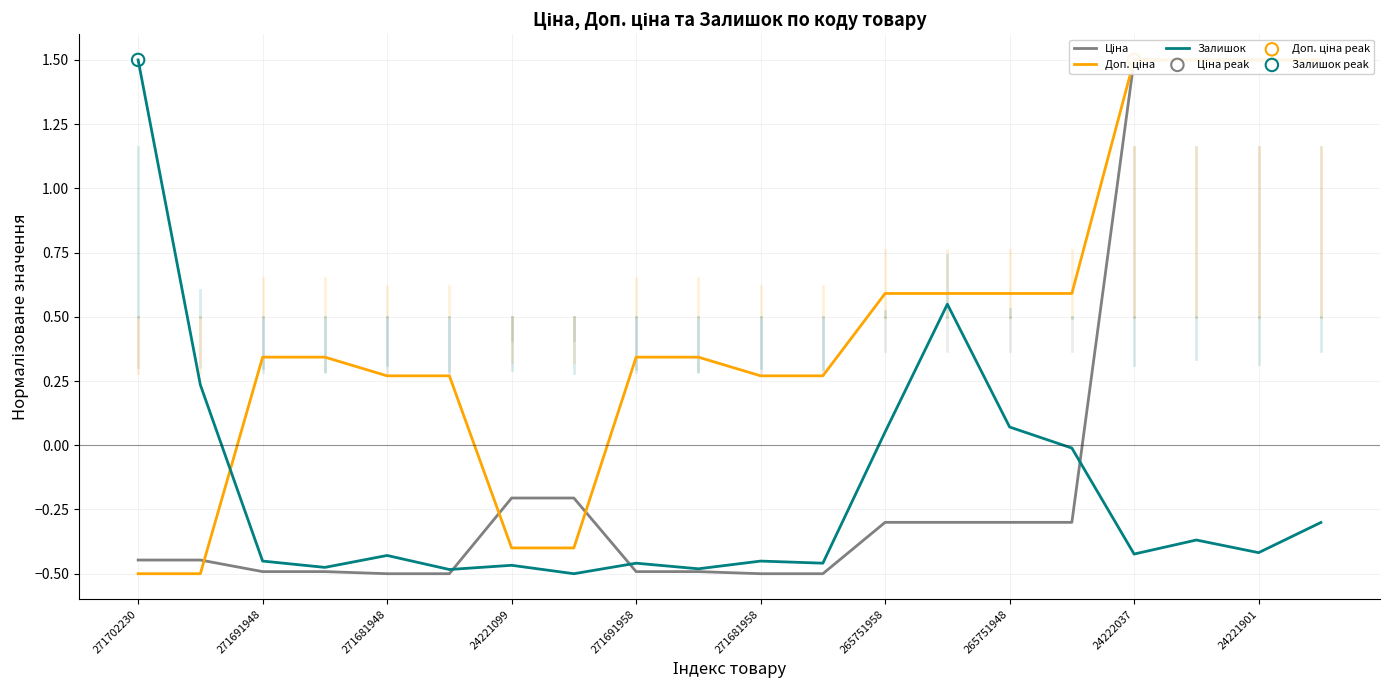

What is the highest value of the Залишок series?

1.5